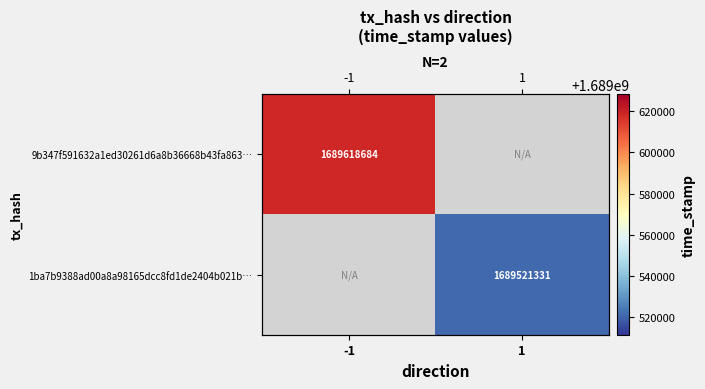

Is the value of 1ba7b9388ad00a8a98165dcc8fd1de2404b021b… at -1 greater than the value of 9b347f591632a1ed30261d6a8b36668b43fa863… at -1?

No